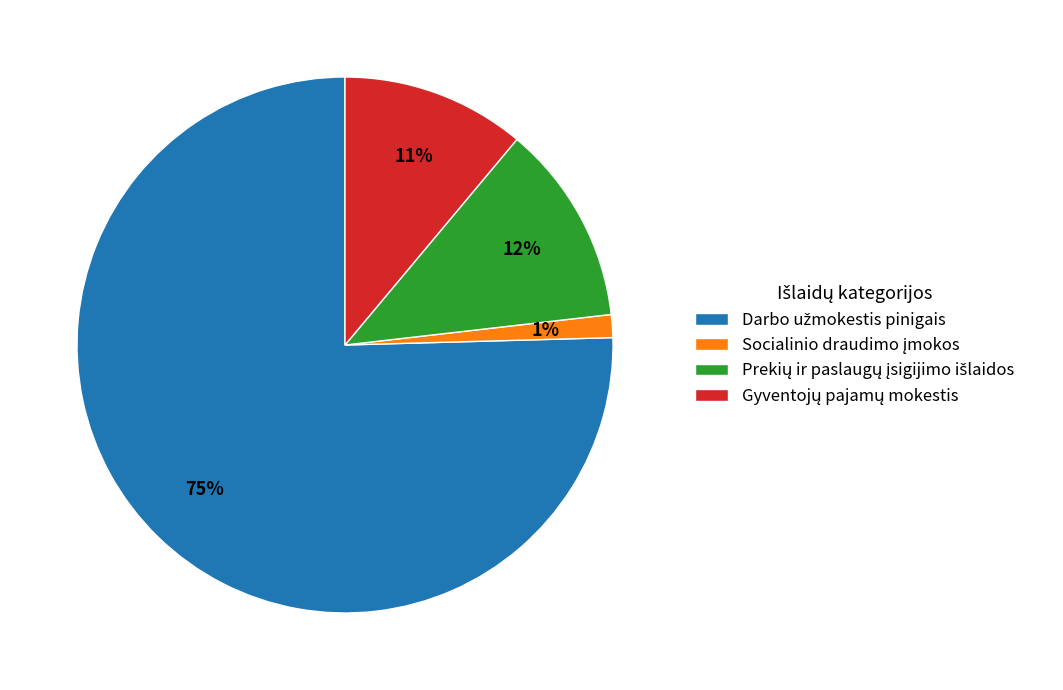

Is there any slice that represents more than half of the pie?

Yes